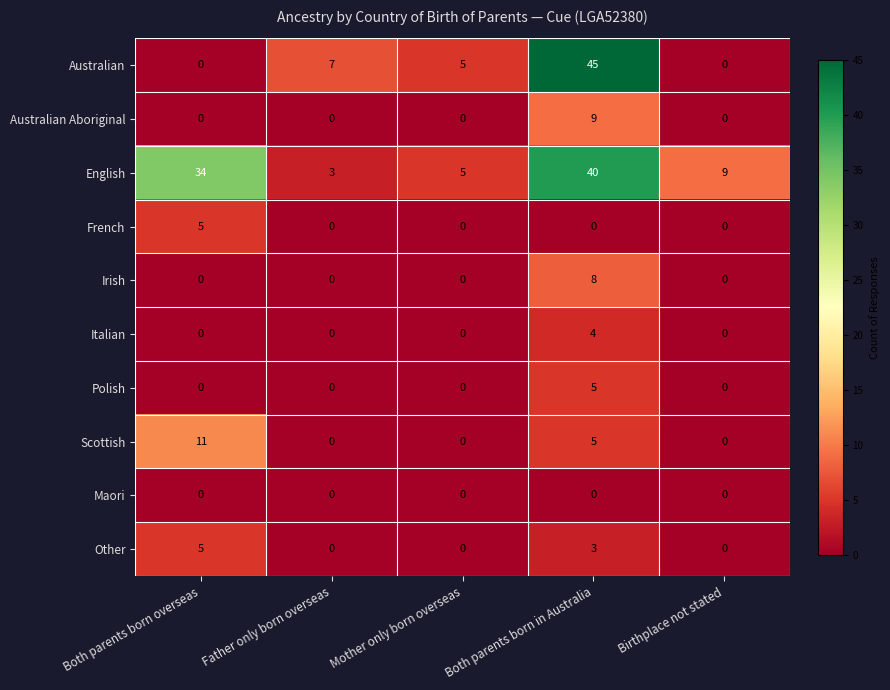

What is the difference between the Irish values at Father only born overseas and Both parents born in Australia?

8